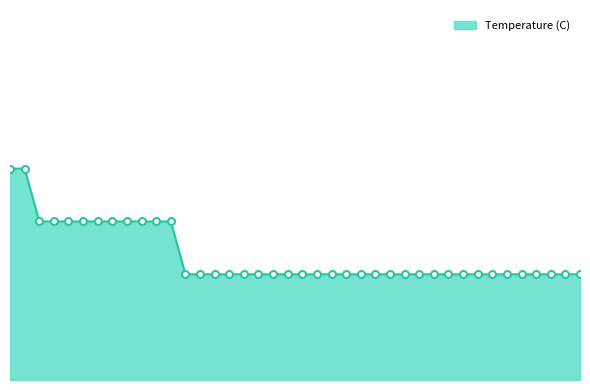

Count the values in the range 9 to 10.

40